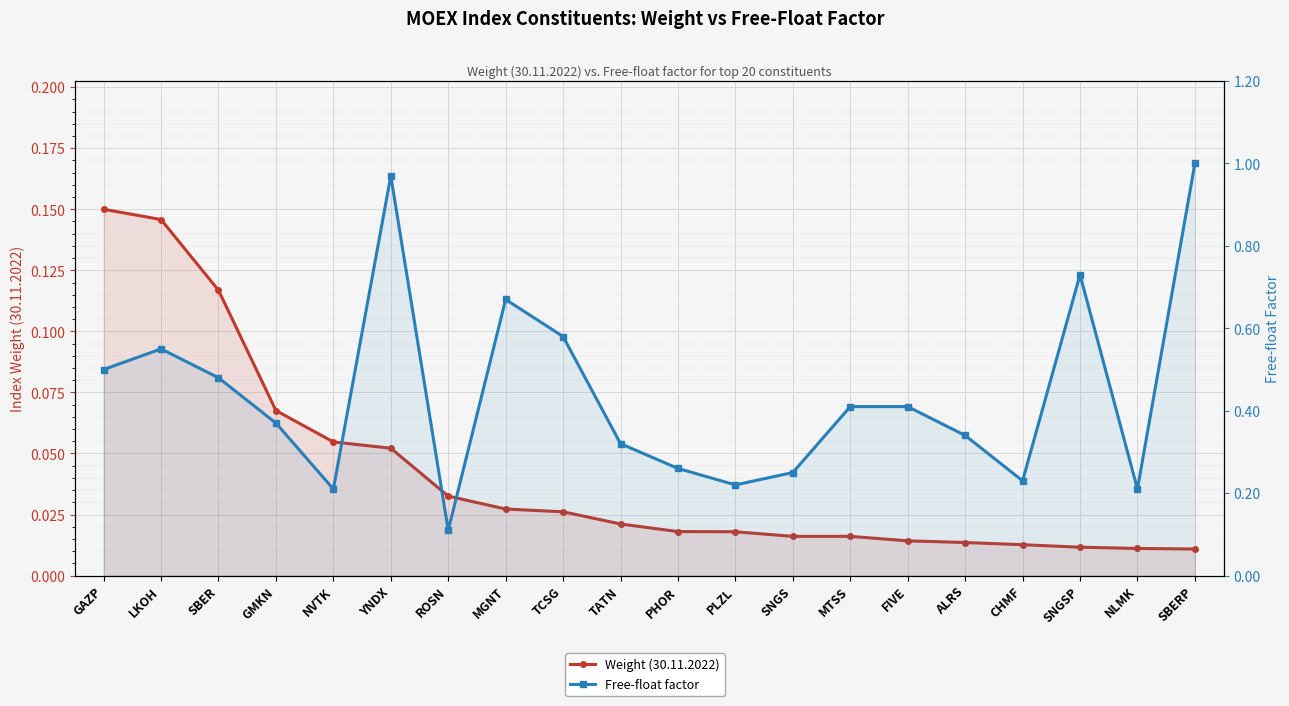

What is the greatest value displayed?

1.0